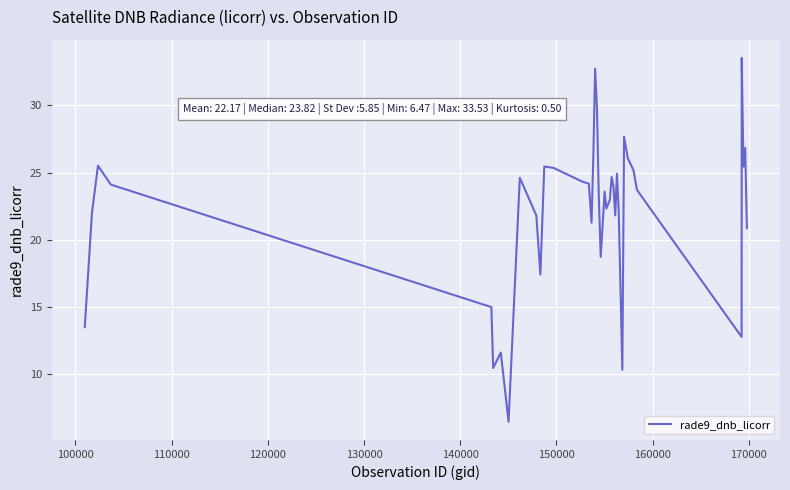

What is the smallest value displayed?

6.5